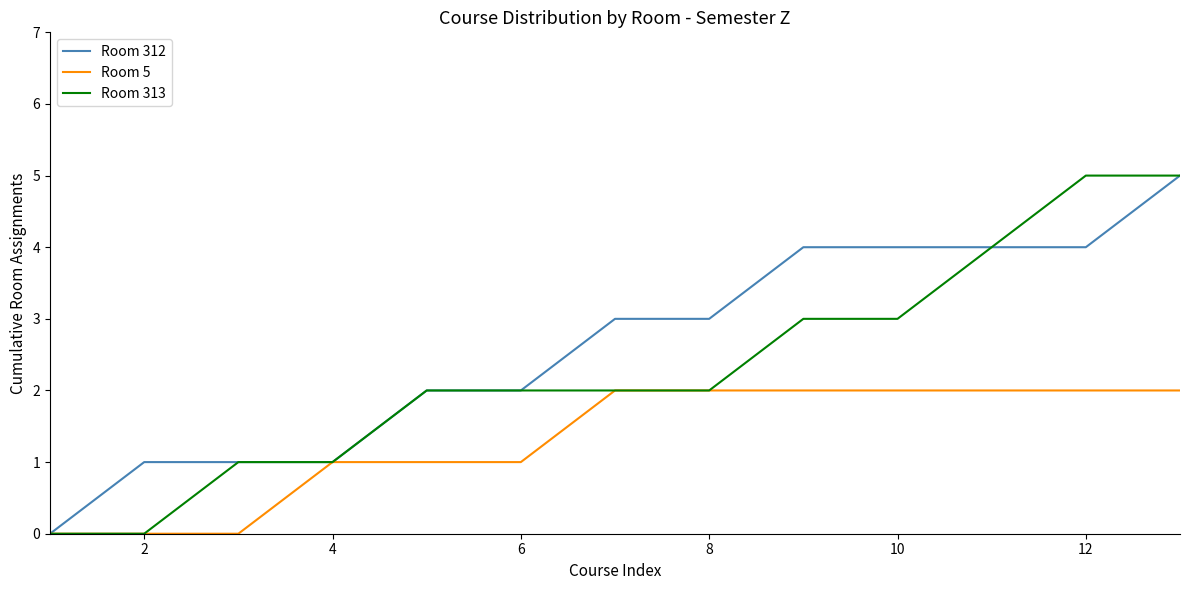

Is this an area chart (filled region under the line)?

No